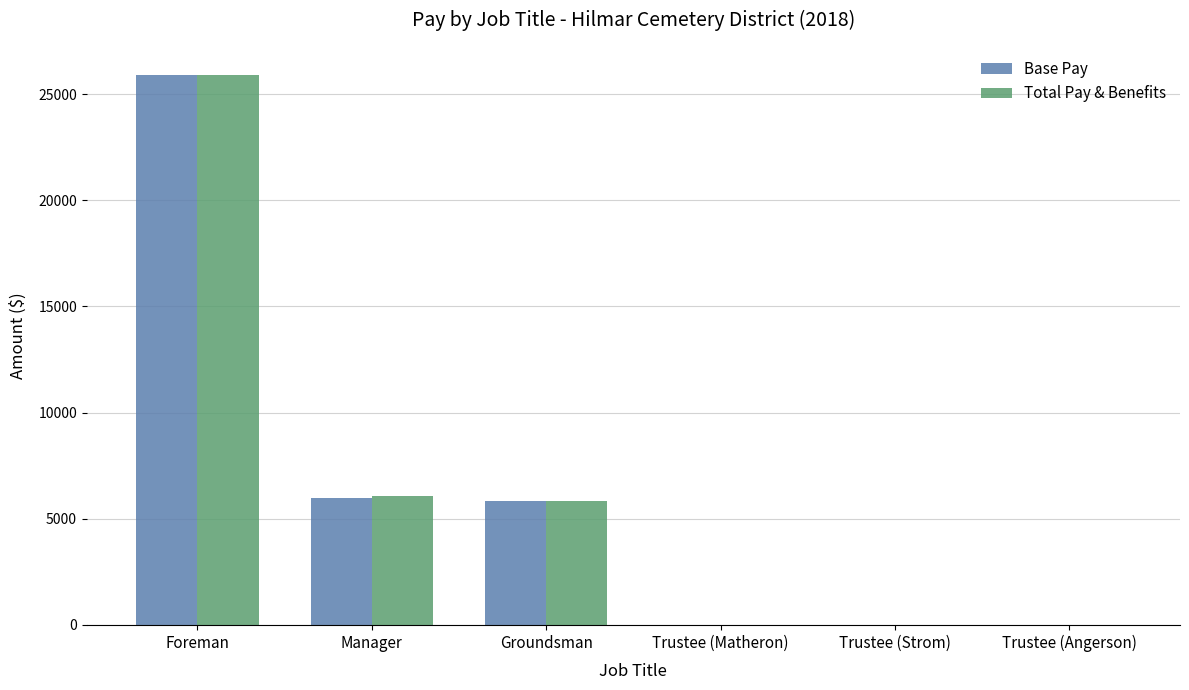

Is the value of Base Pay at Trustee (Strom) greater than the value of Total Pay & Benefits at Manager?

No